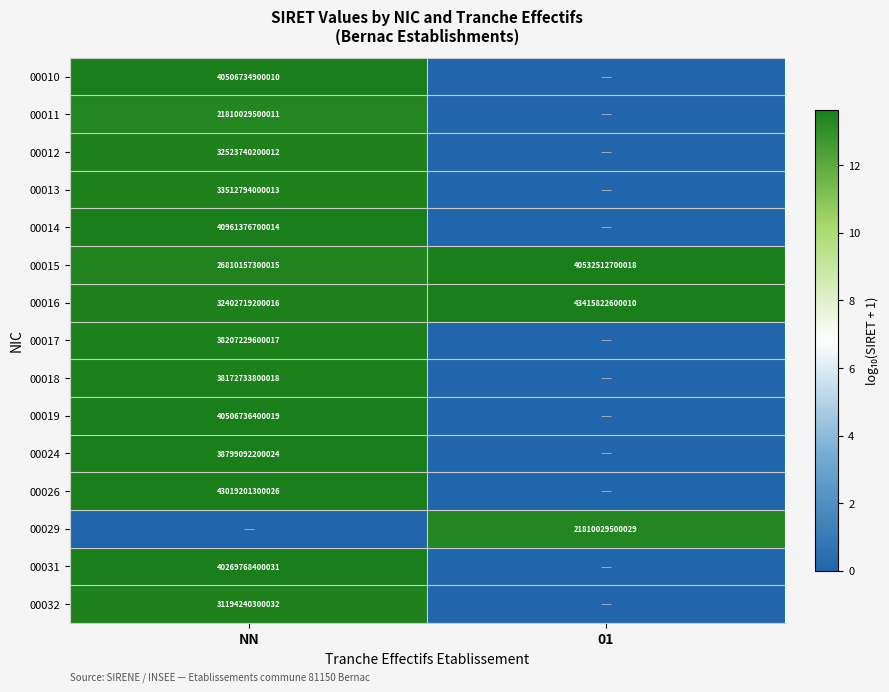

True or false: 00024 has a value of 38799092200024 at NN.

True